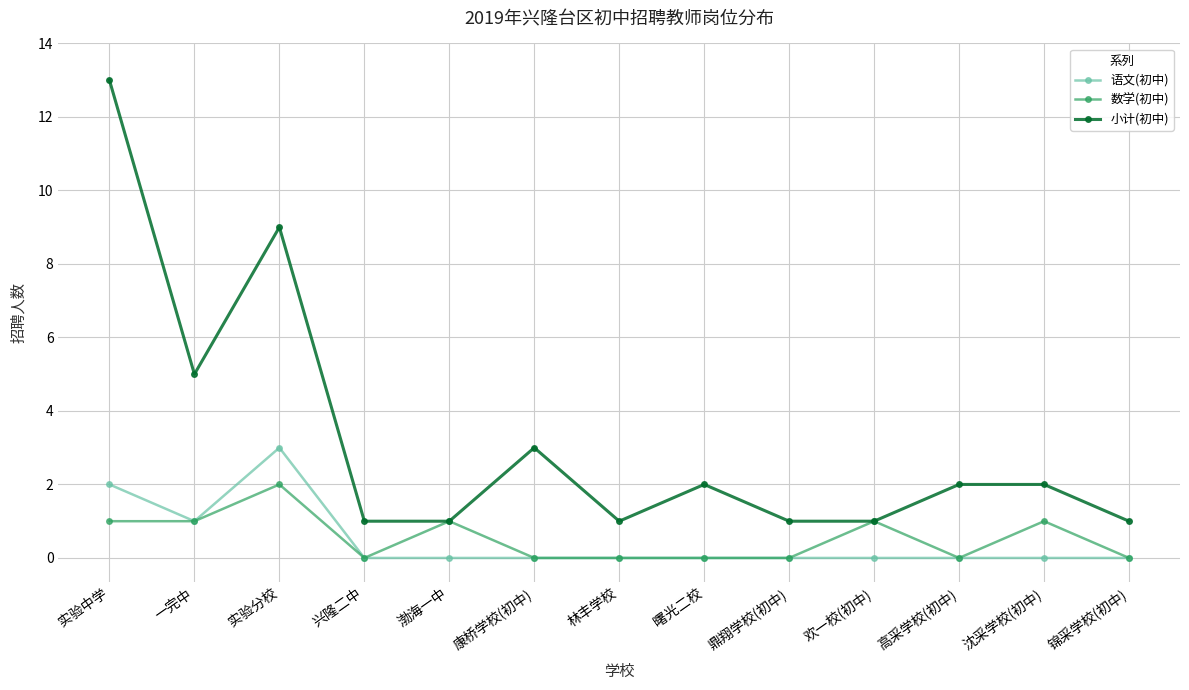

What is the difference between the second highest and second lowest values in the 小计(初中) series?

8